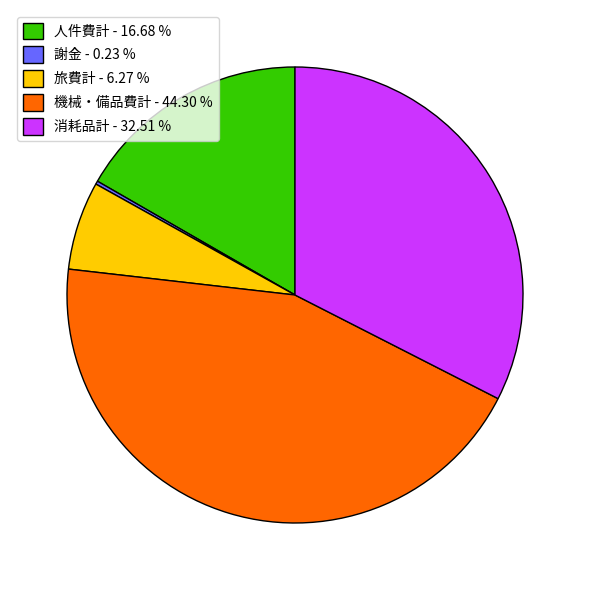

Which has a higher value, 消耗品計 or 機械・備品費計?

機械・備品費計